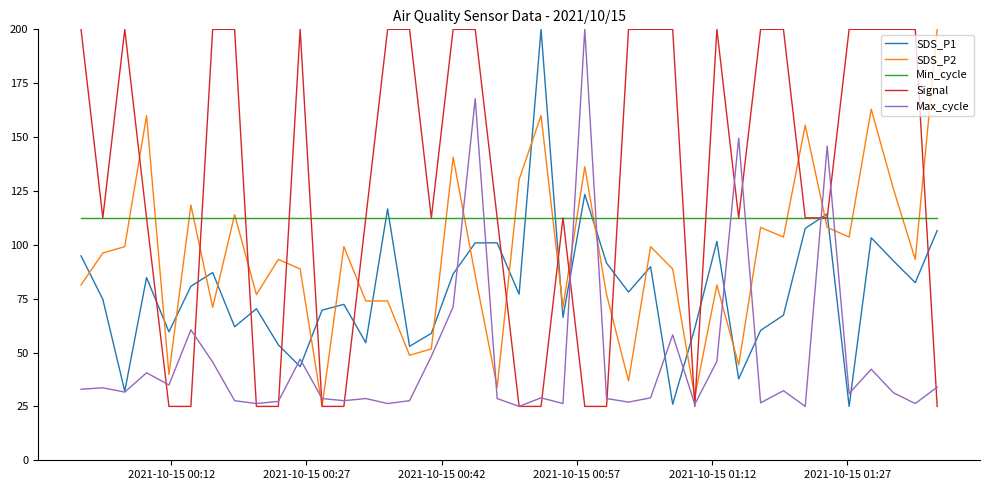

How many intersections are there between Max_cycle and Min_cycle?

8